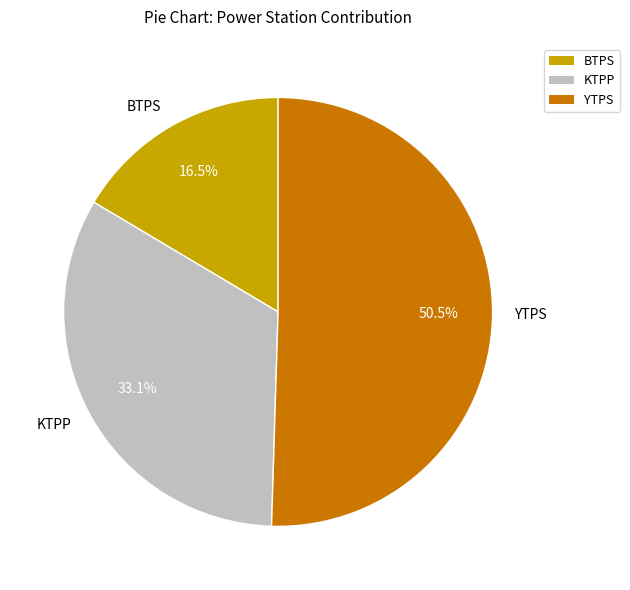

Which category has the smallest portion of the pie?

BTPS